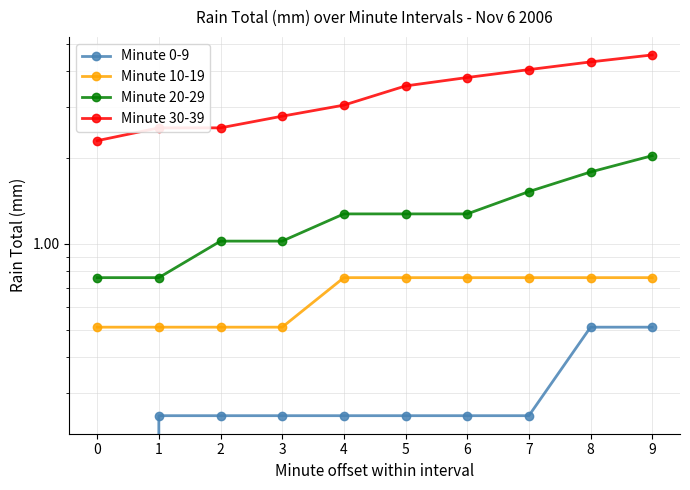

True or false: Minute 10-19 and Minute 0-9 cross at least once.

False